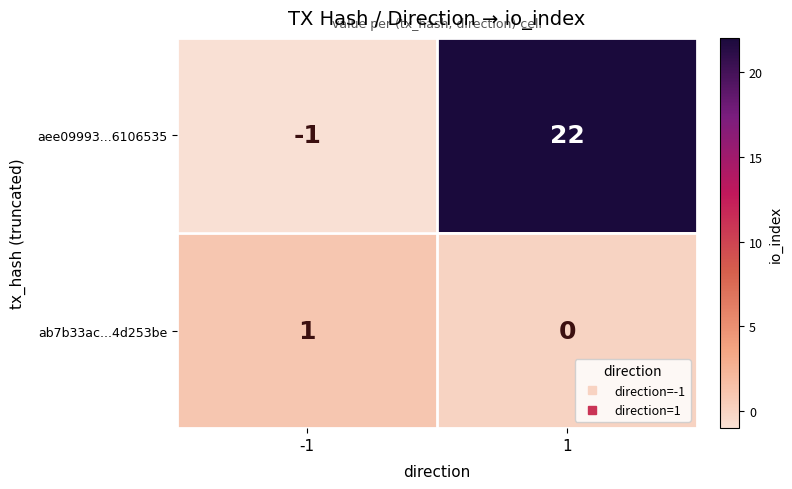

How many series are shown in this chart?

2